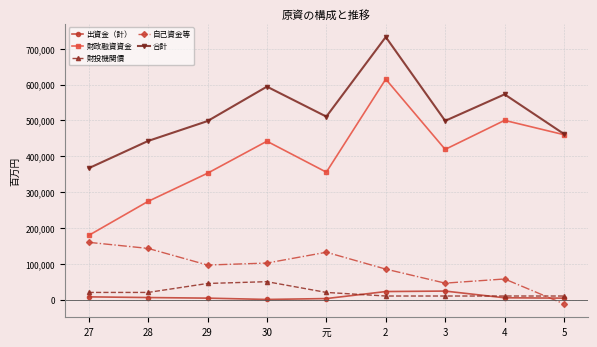

Rank the series by their maximum value, from lowest to highest.

出資金（計）, 財投機関債, 自己資金等, 財政融資資金, 合計